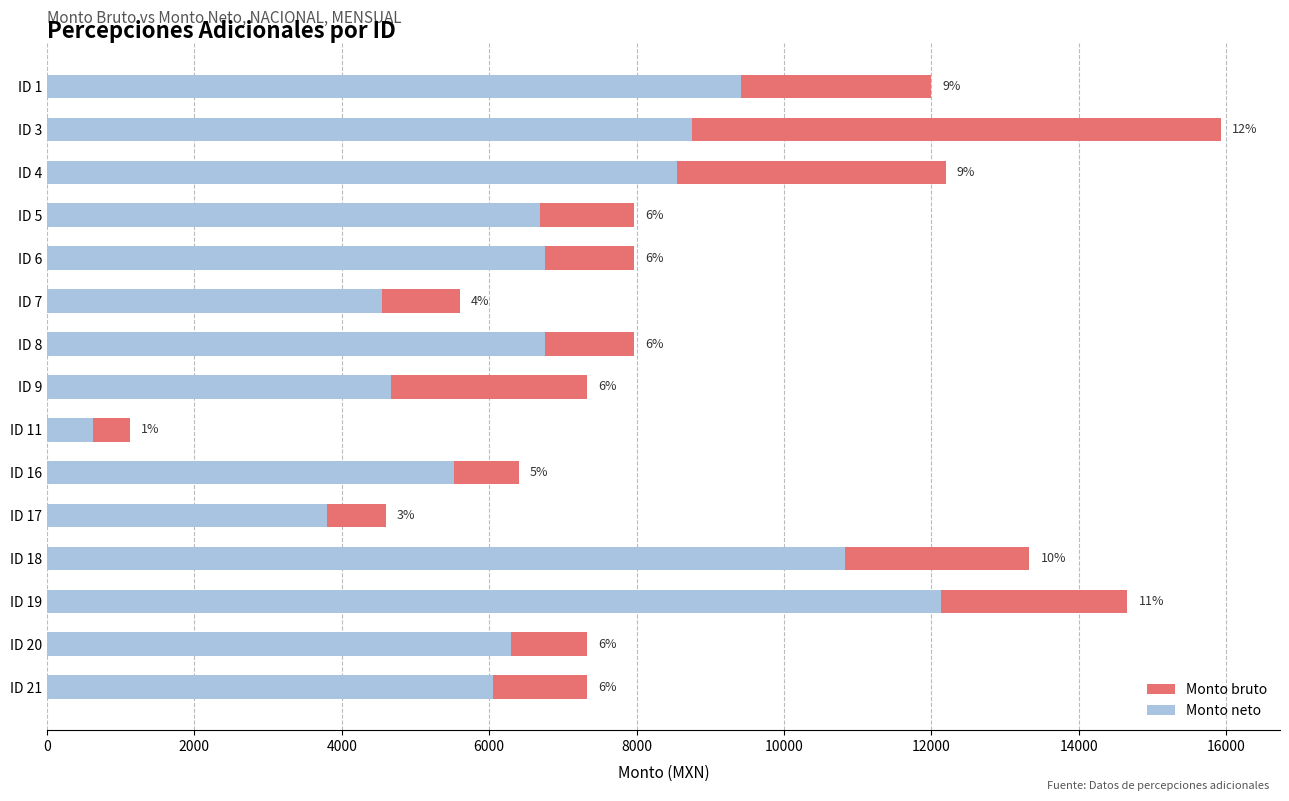

Rank the series at ID 19 from highest to lowest value.

Monto bruto, Monto neto